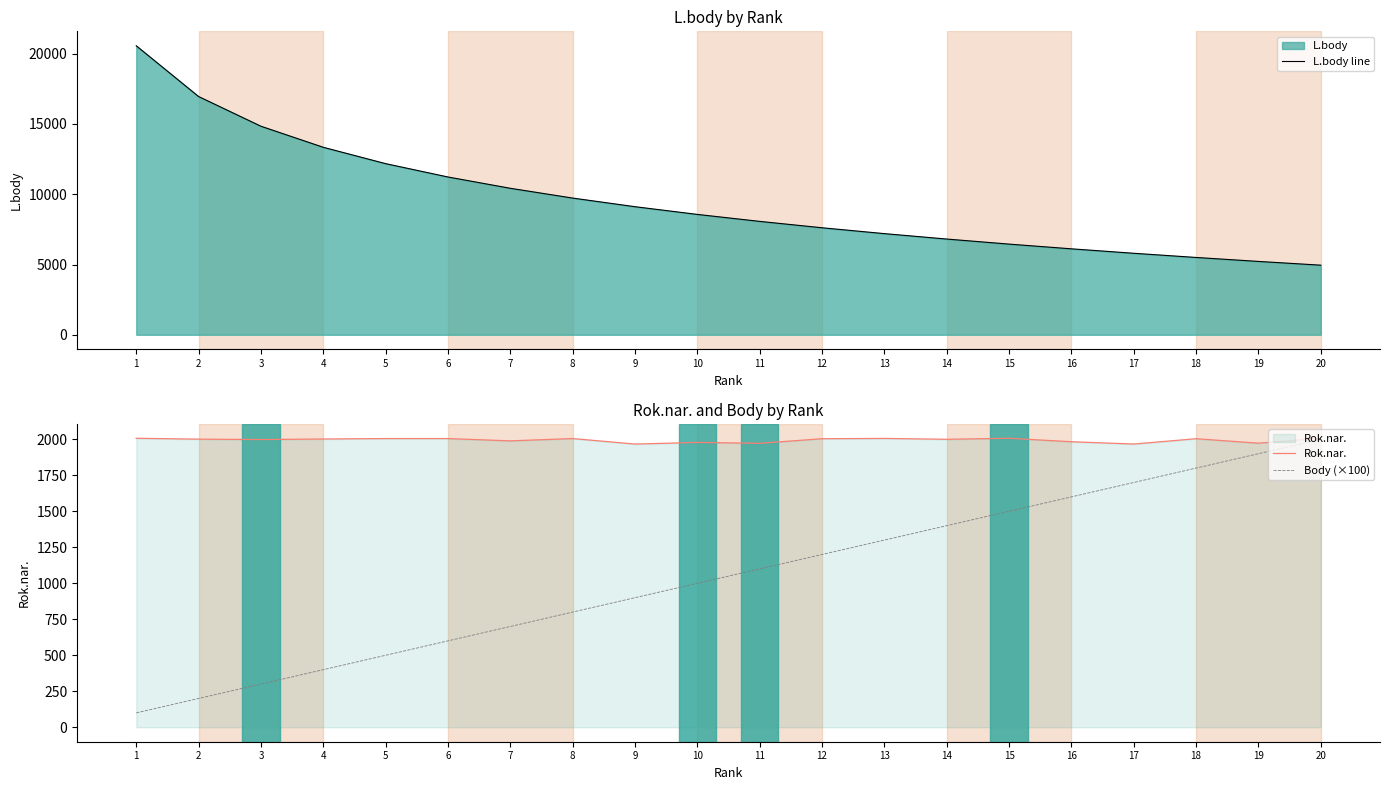

Is the value of Body (×100) at 19 greater than the value of Rok.nar. at 3?

No